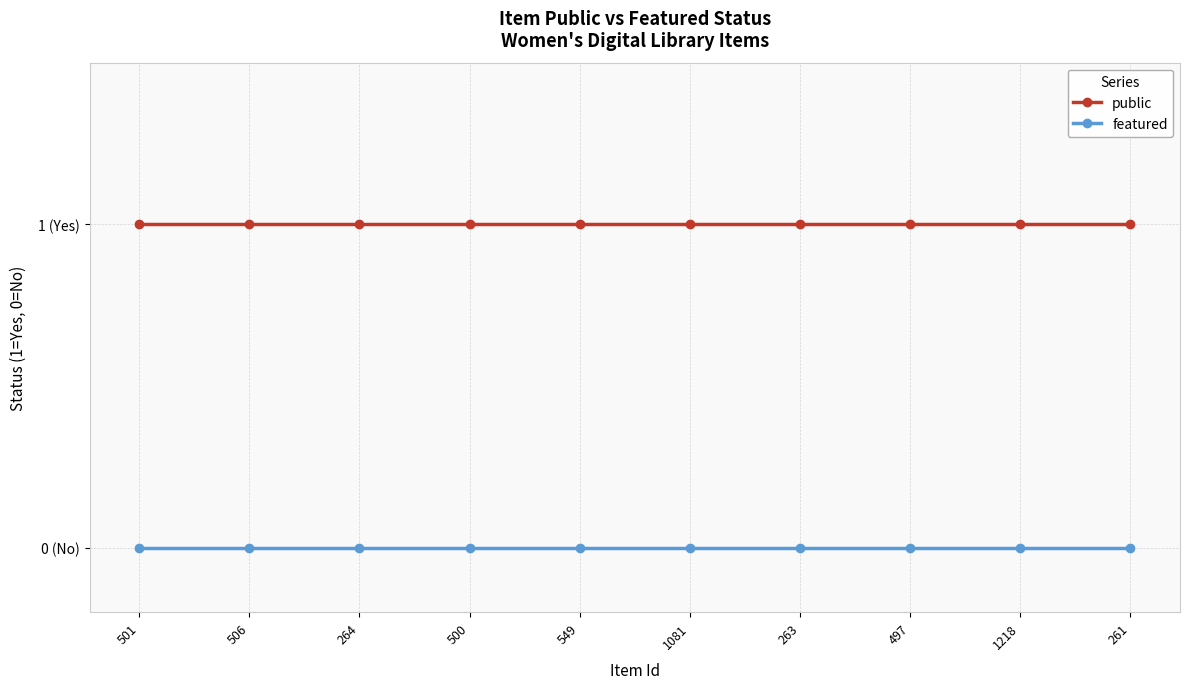

Which series has the widest spread of values?

public